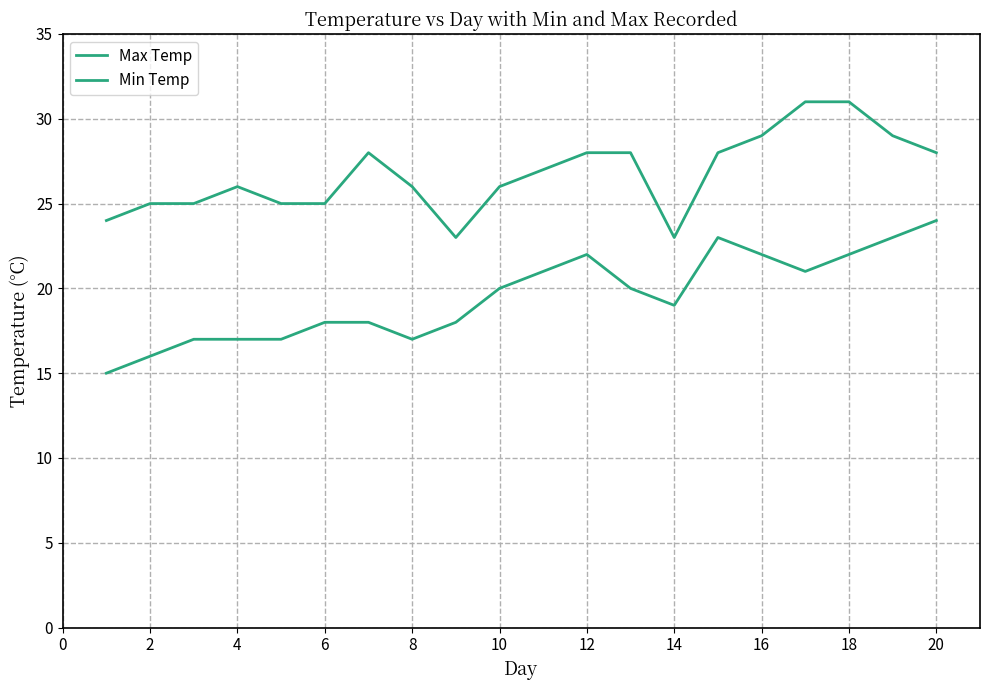

At how many categories does at least one series exceed 30?

2